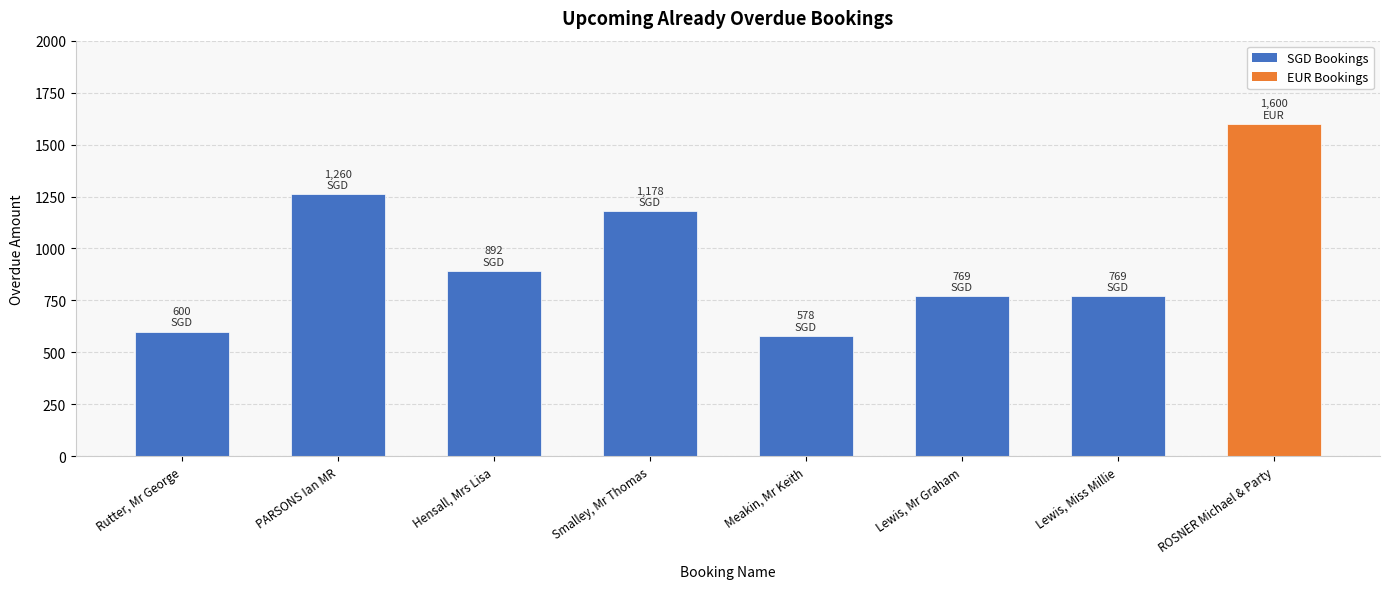

Is it true that the value at Smalley, Mr Thomas is 1178?

True